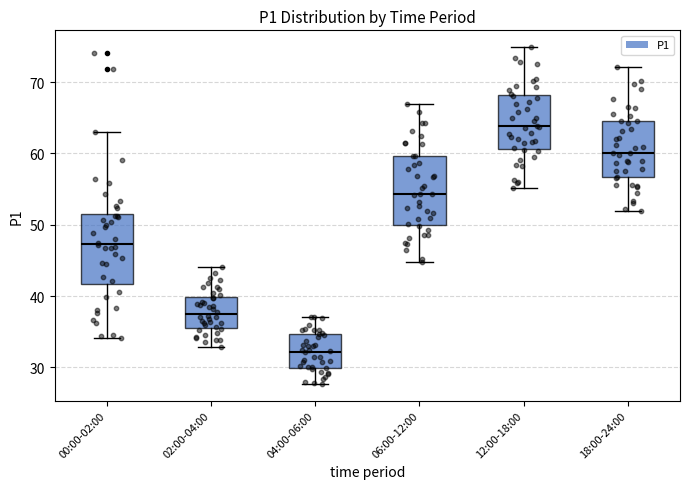

Which box has the lowest median line?

04:00-06:00